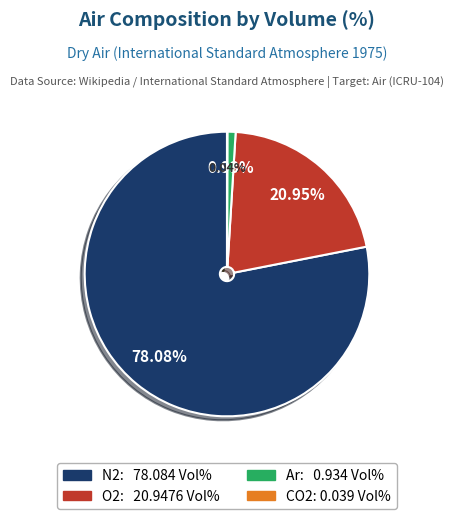

Is the sum of Ar and O2 greater than half?

No